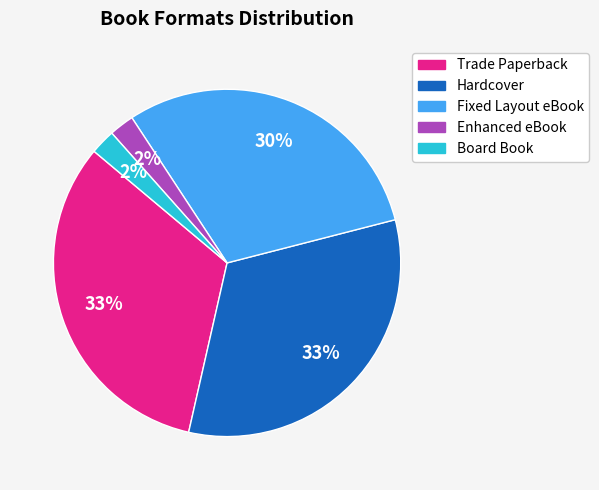

Approximately how many times larger is the value at Fixed Layout eBook compared to Trade Paperback?

0.9